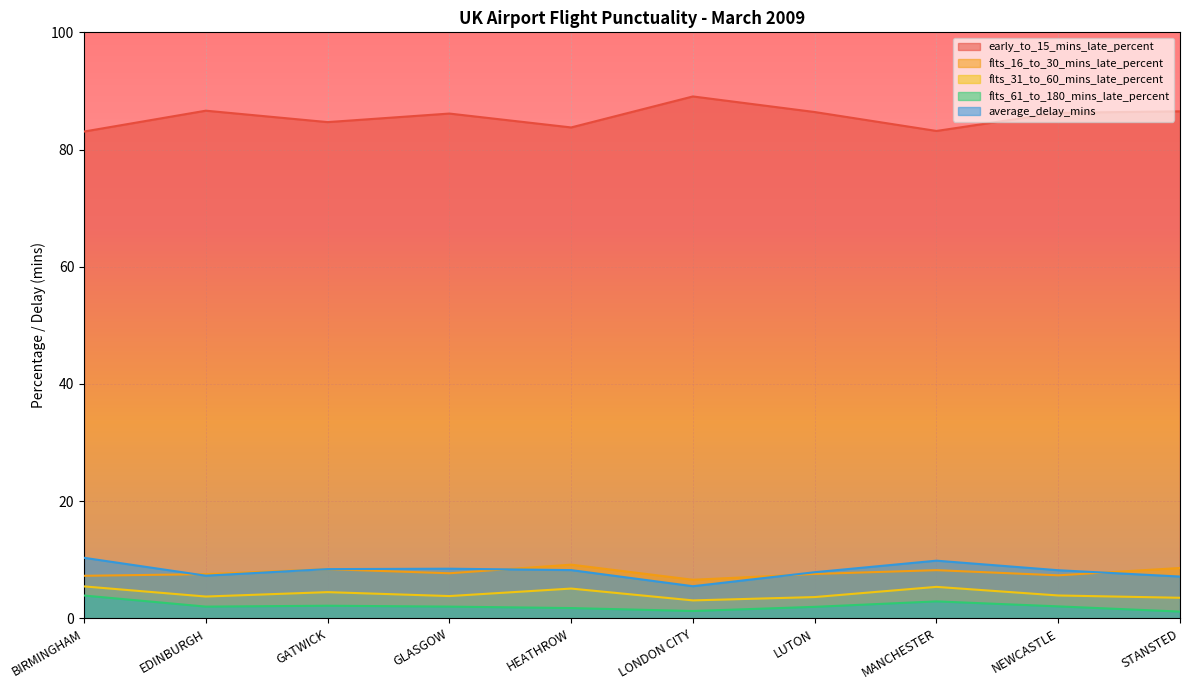

Where is average_delay_mins nearest to the value 7?

STANSTED